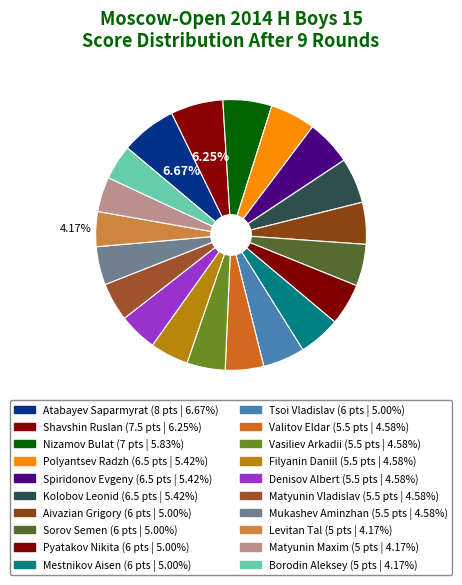

What is the total percentage of Tsoi Vladislav and Atabayev Saparmyrat?

11.7%